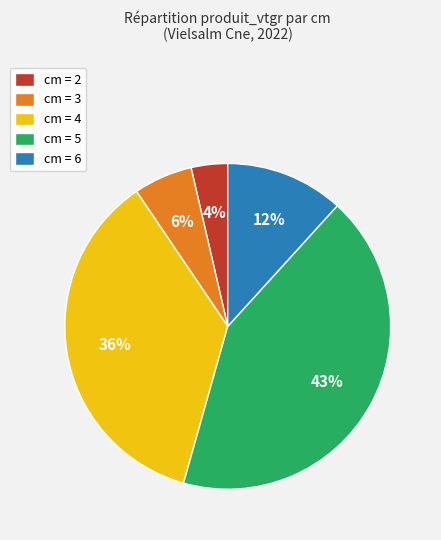

What is the smallest slice in the pie chart?

cm = 2